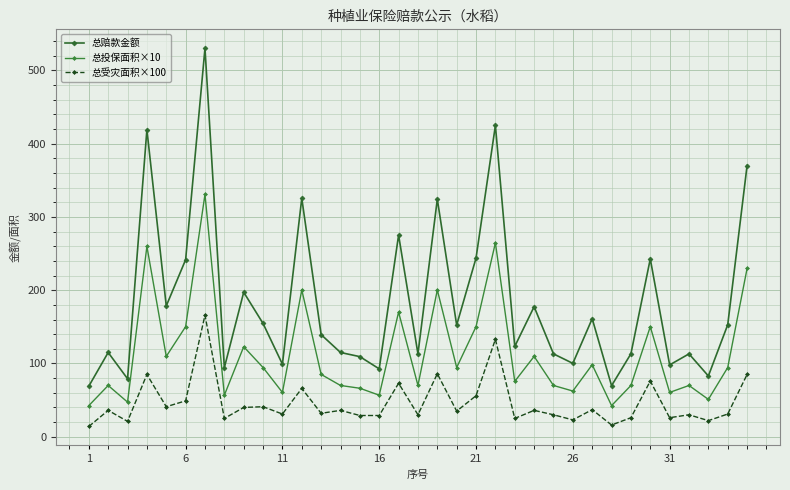

What is the sum of all 总受灾面积×100 values?

1617.0